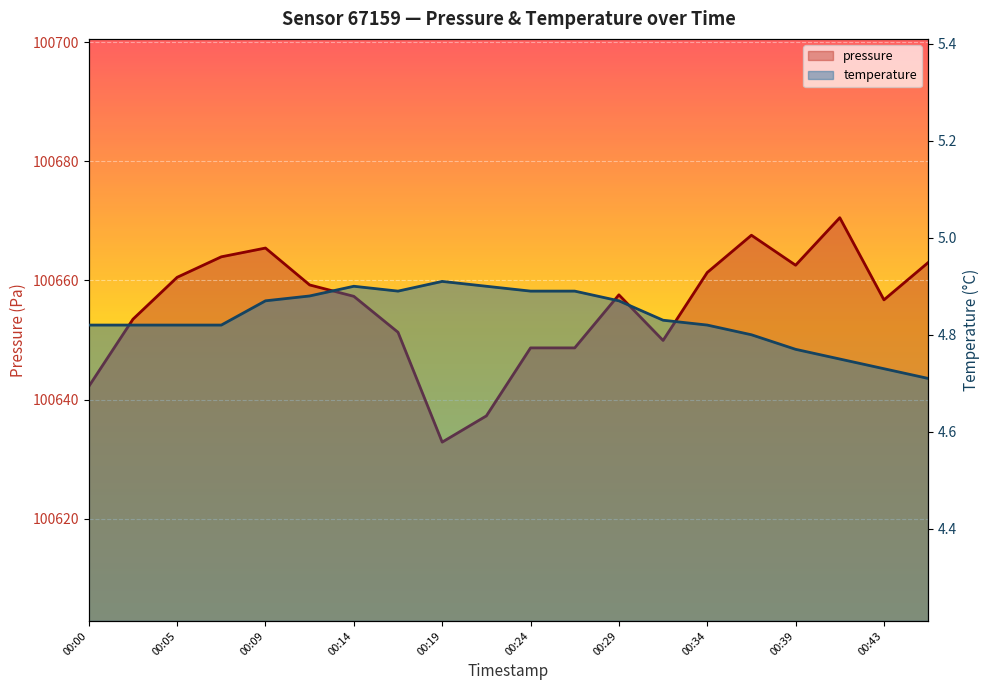

Which category has the lowest value across all series?

00:46